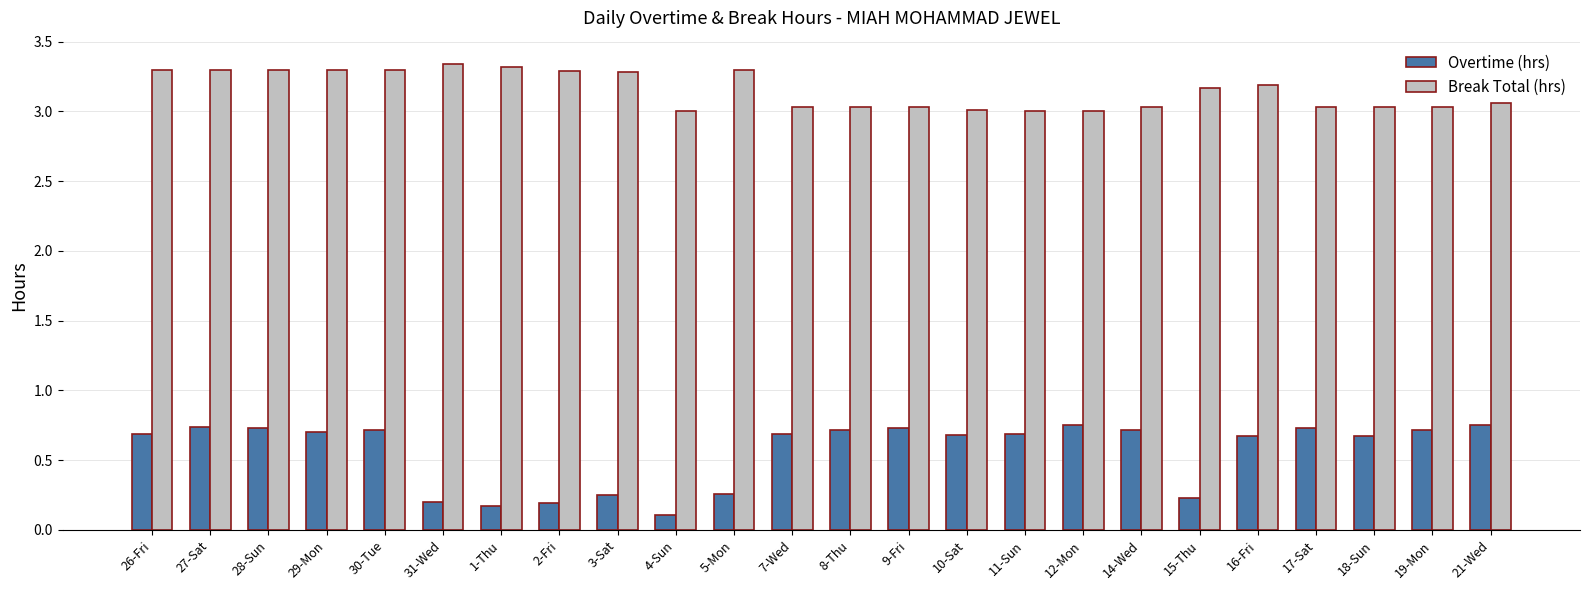

What is the total value across all series at 30-Tue?

4.0